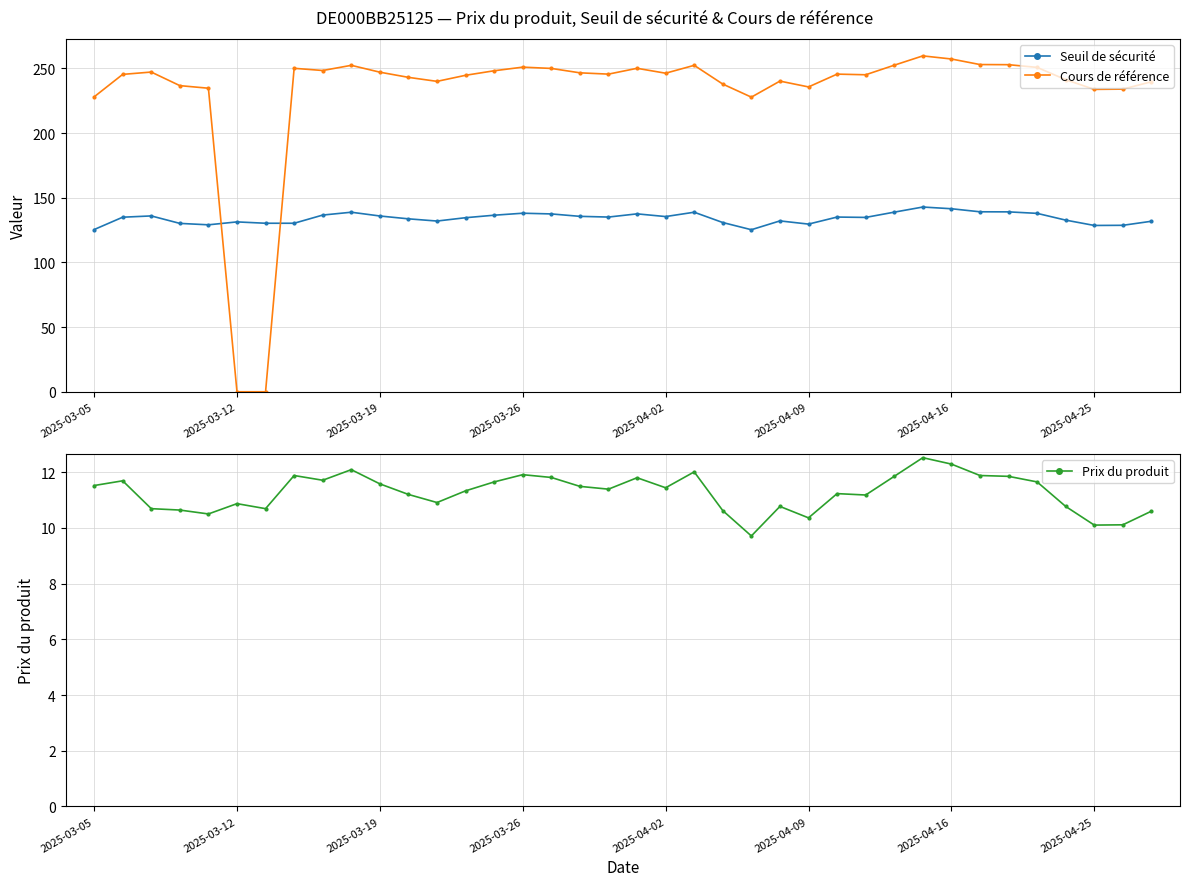

How many times do Seuil de sécurité and Cours de référence cross each other?

2